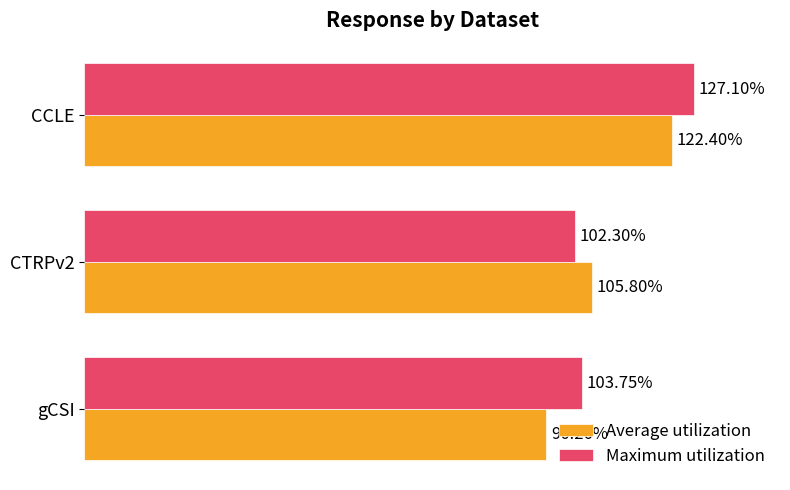

At which label does Average utilization reach its minimum?

gCSI